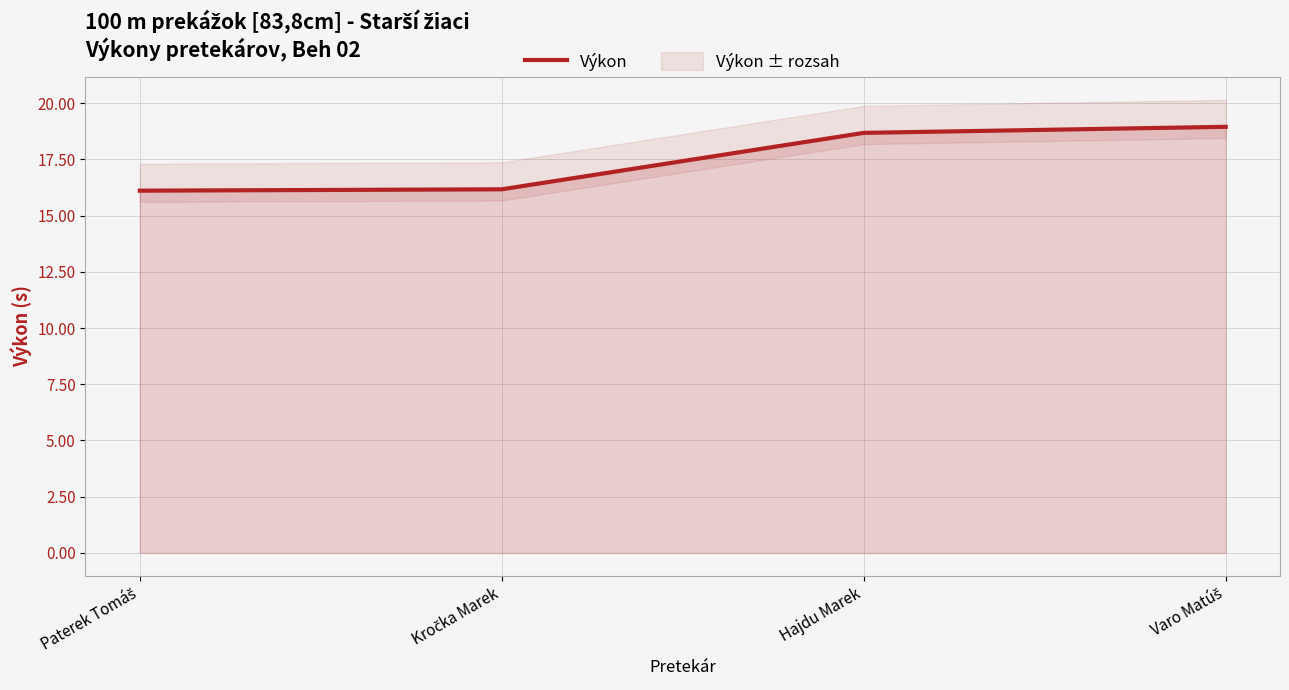

True or false: the data has more than 1 interior local peaks.

False